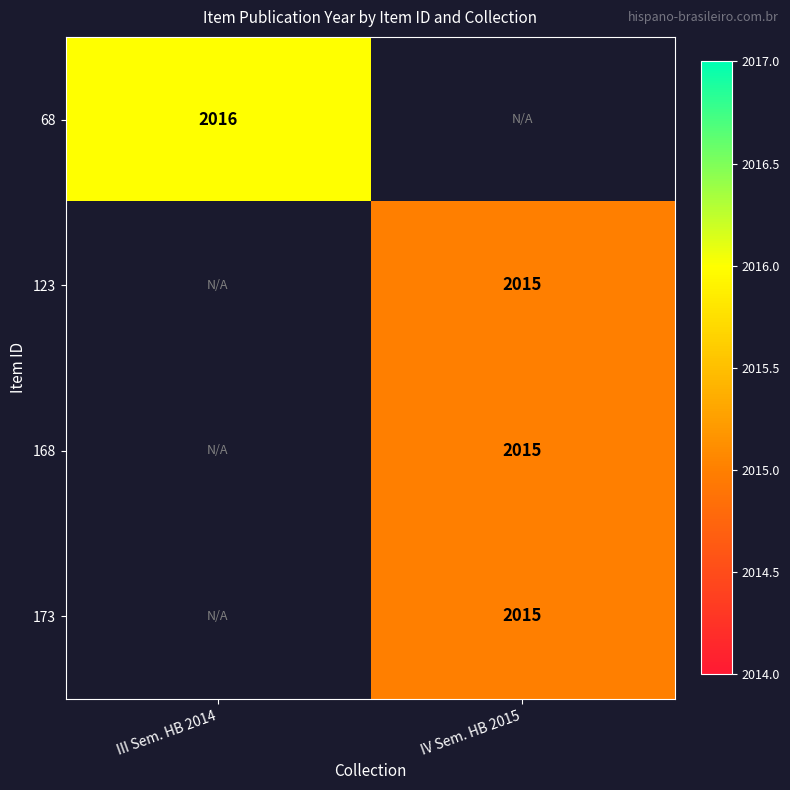

Between IV Sem. HB 2015 and III Sem. HB 2014, which is larger?

III Sem. HB 2014